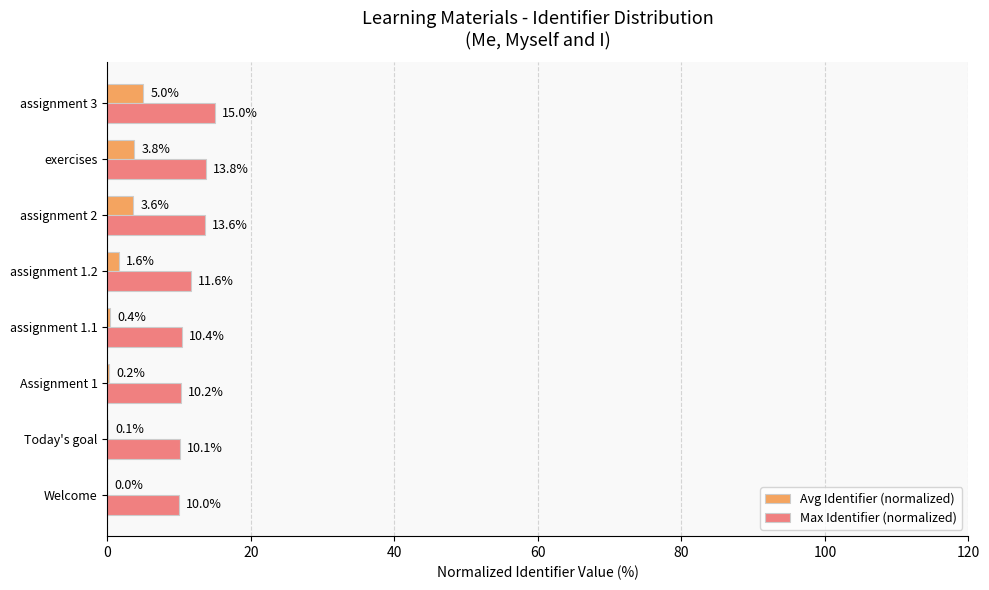

Which series has the largest total across all categories?

Max Identifier (normalized)